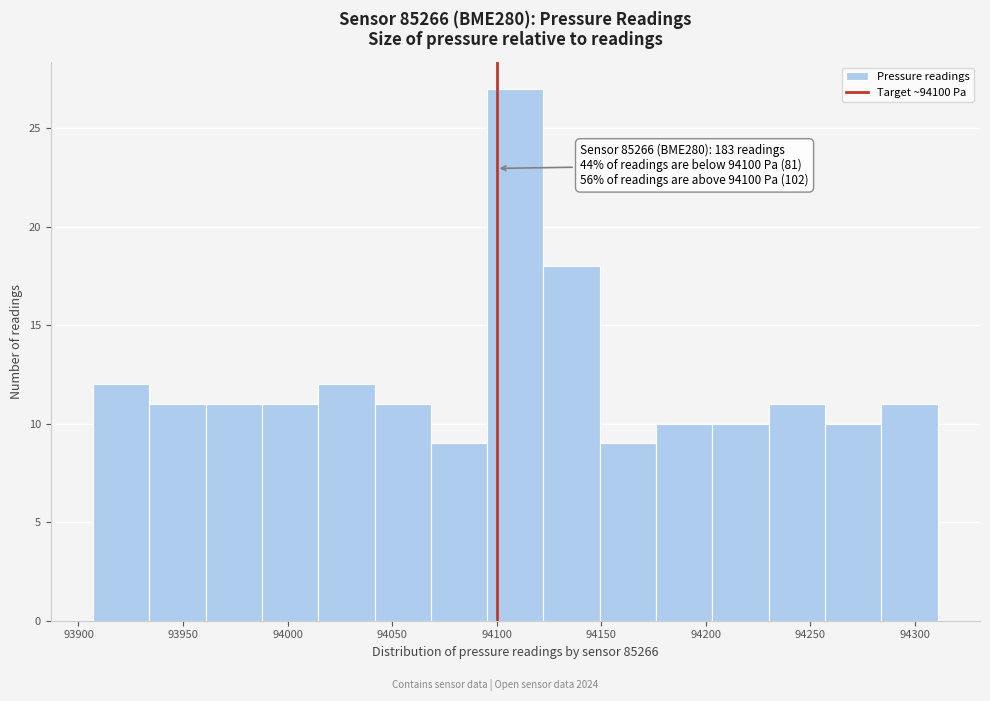

Which range on the x-axis has the tallest bar?

94095 to 94120